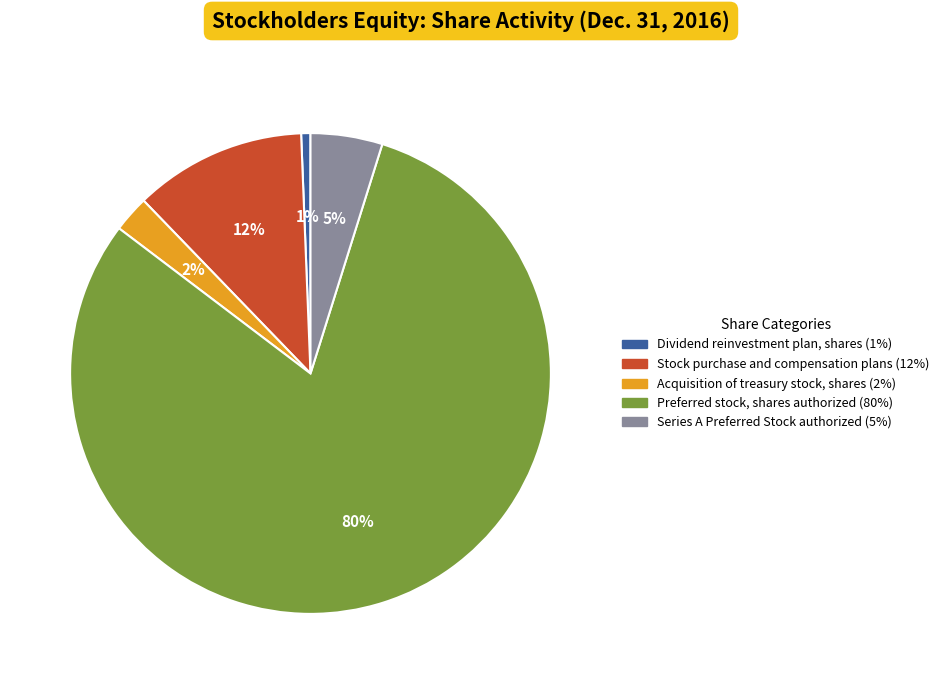

Combined, do Stock purchase and compensation plans and Acquisition of treasury stock, shares account for over 50%?

No